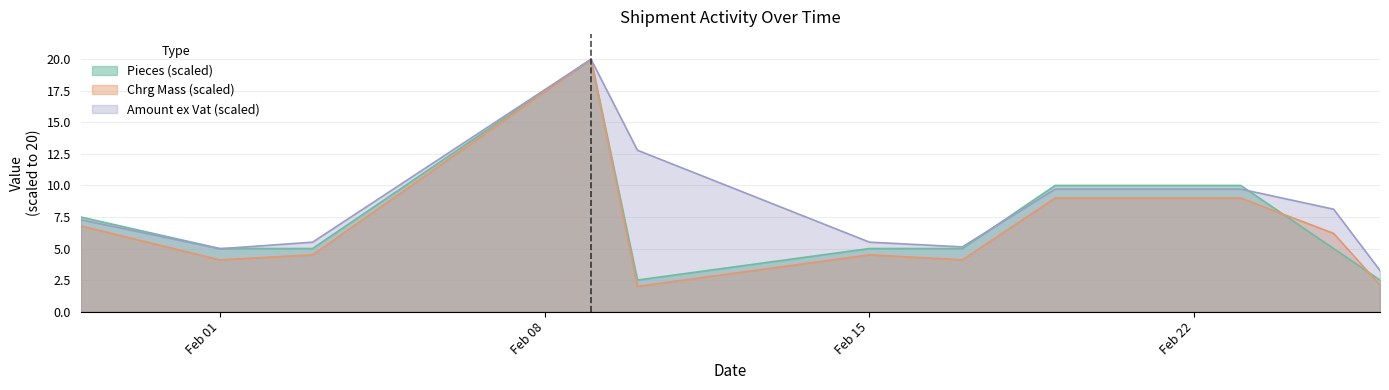

Where is the first local maximum for Pieces?

2021-02-09